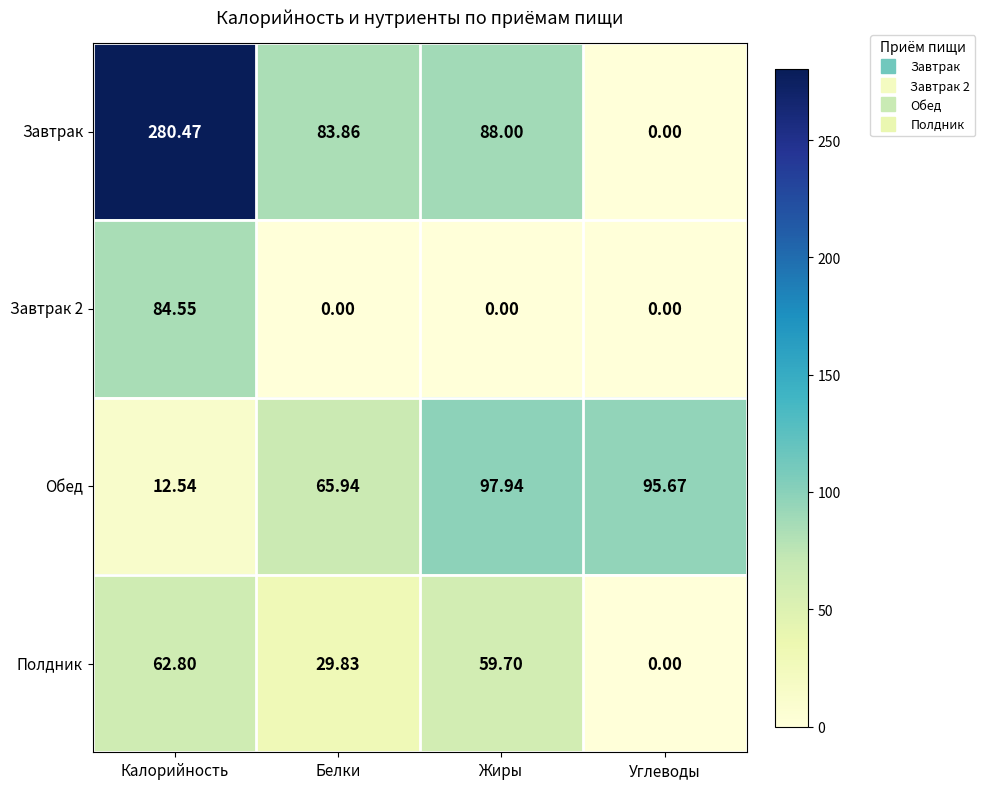

Rank the categories by Обед value from lowest to highest.

Калорийность, Белки, Углеводы, Жиры